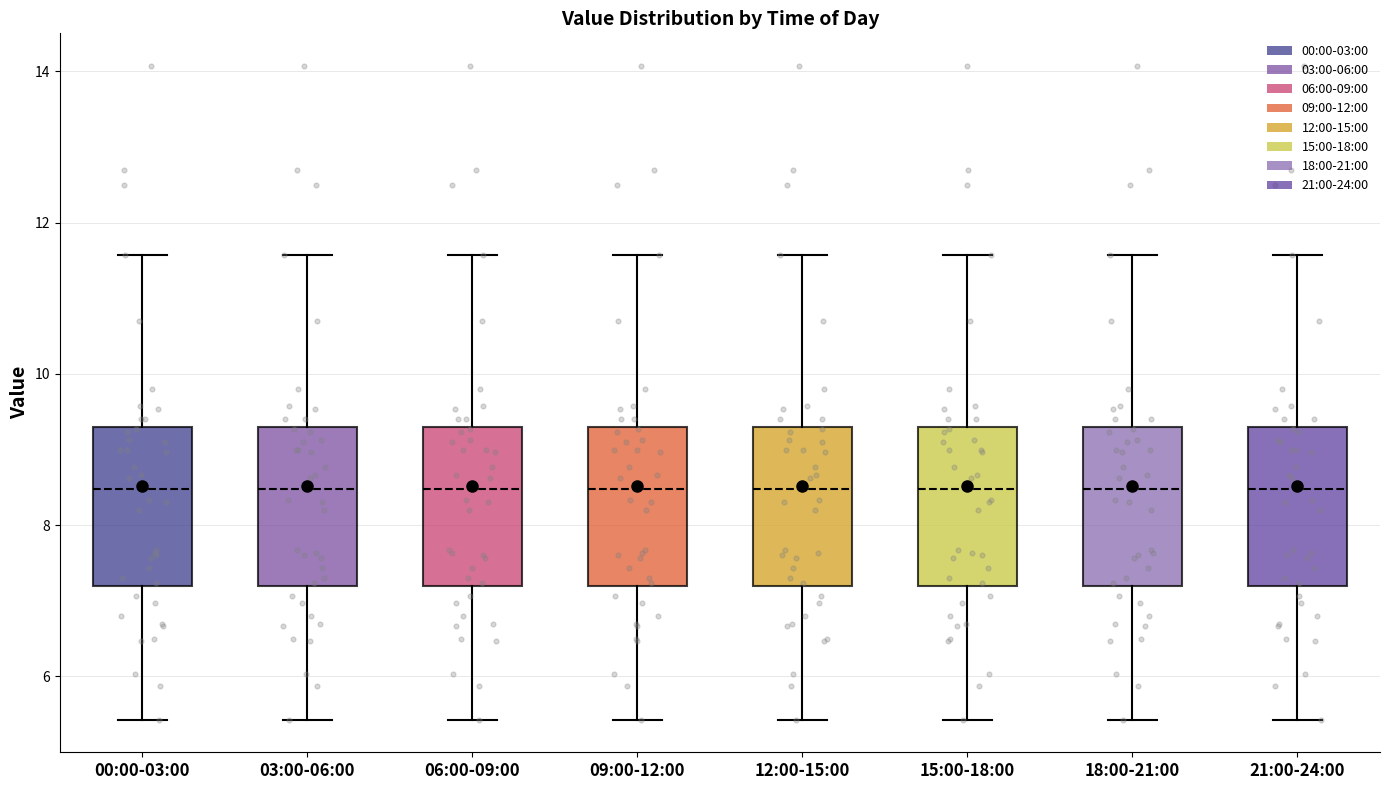

Reading left to right, read every box against the y-axis: the position of its median line, the range the box covers, and the ends of its whiskers. The values are not printed on the chart, so give them approximately, as read against the axis.

00:00-03:00: median 8.4, box 7.2 to 9.4, whiskers 5.4 to 11.6
03:00-06:00: median 8.4, box 7.2 to 9.4, whiskers 5.4 to 11.6
06:00-09:00: median 8.4, box 7.2 to 9.4, whiskers 5.4 to 11.6
09:00-12:00: median 8.4, box 7.2 to 9.4, whiskers 5.4 to 11.6
12:00-15:00: median 8.4, box 7.2 to 9.4, whiskers 5.4 to 11.6
15:00-18:00: median 8.4, box 7.2 to 9.4, whiskers 5.4 to 11.6
18:00-21:00: median 8.4, box 7.2 to 9.4, whiskers 5.4 to 11.6
21:00-24:00: median 8.4, box 7.2 to 9.4, whiskers 5.4 to 11.6